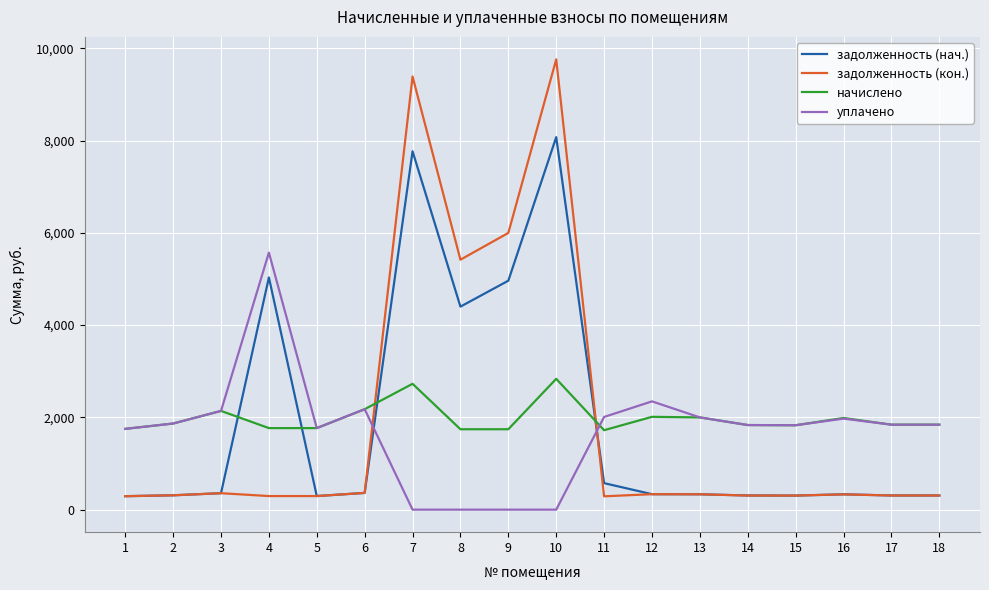

How many times do начислено and задолженность (нач.) cross each other?

4